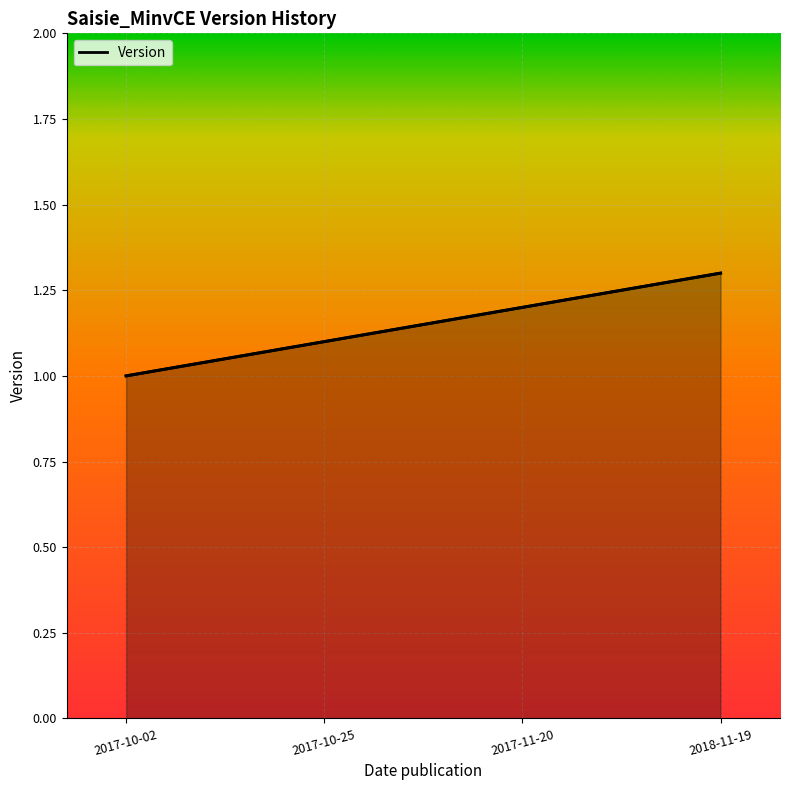

What is the value of the 2nd point from the left?

1.1